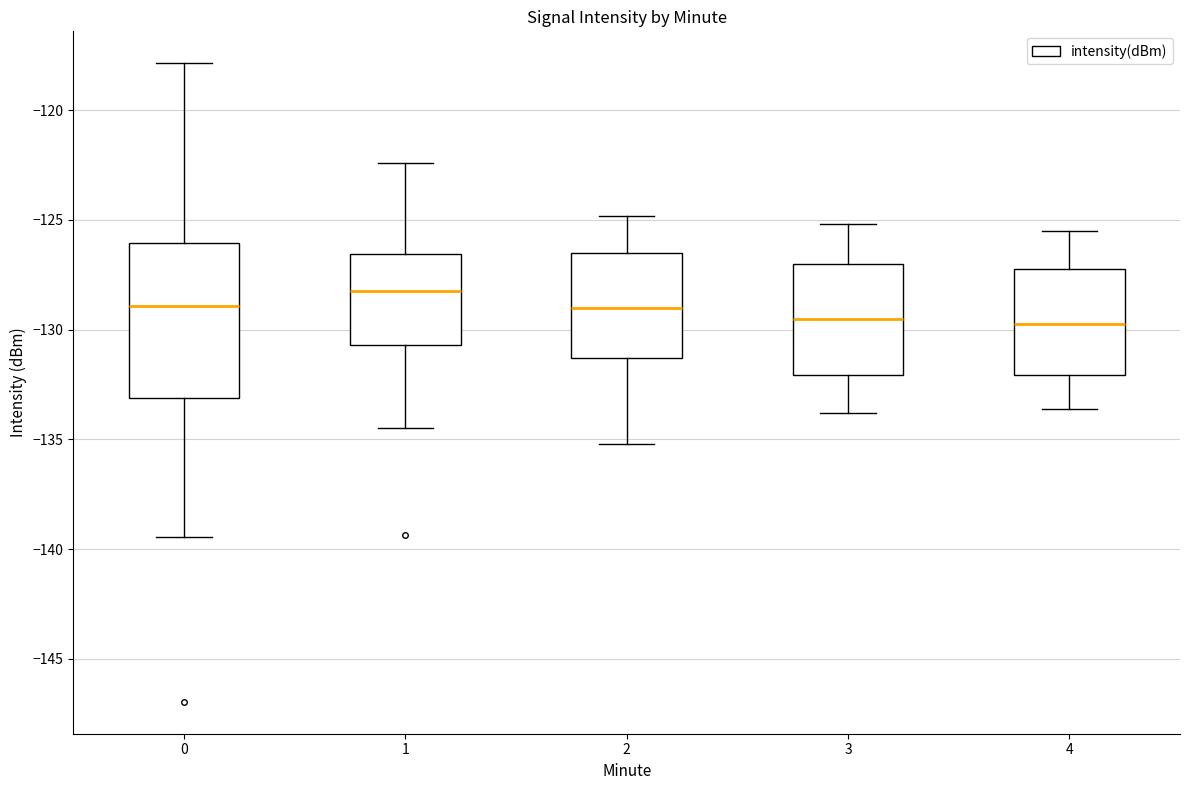

Which box is the tallest, from its lower edge to its upper edge?

0